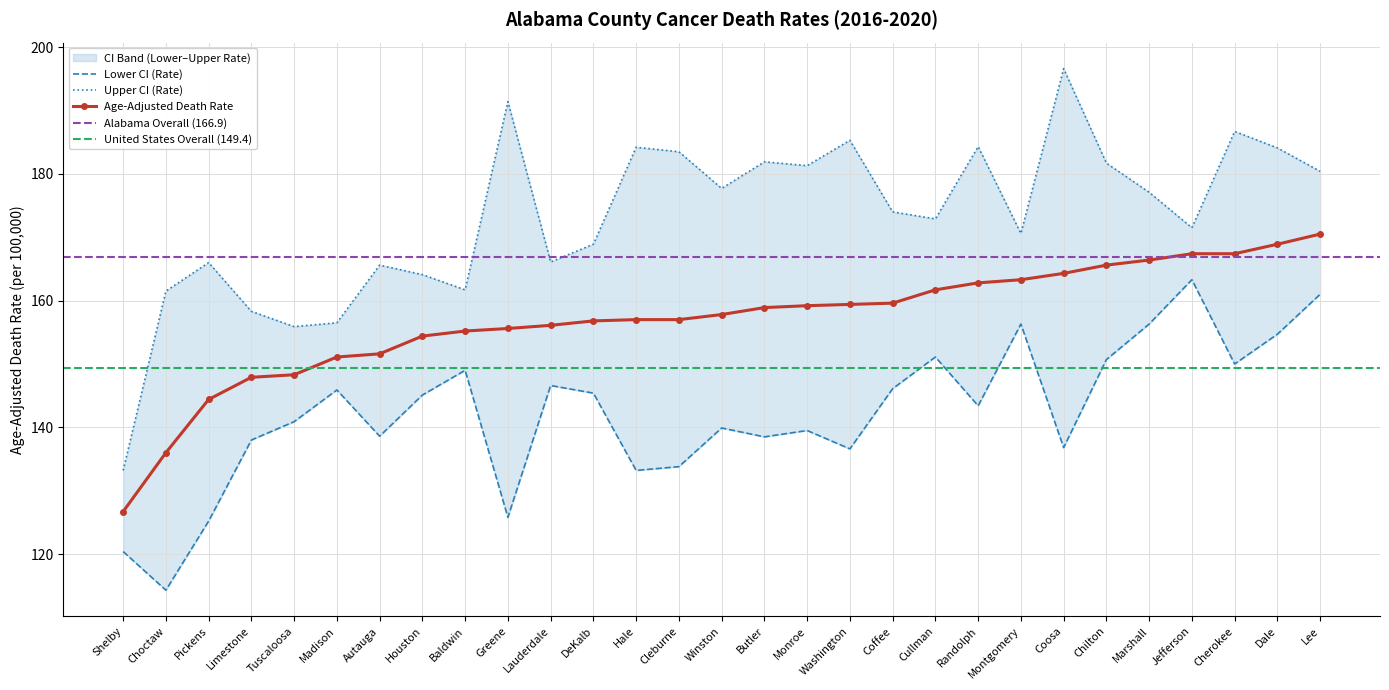

True or false: Upper CI (Rate) and Age-Adjusted Death Rate intersect in this chart.

False